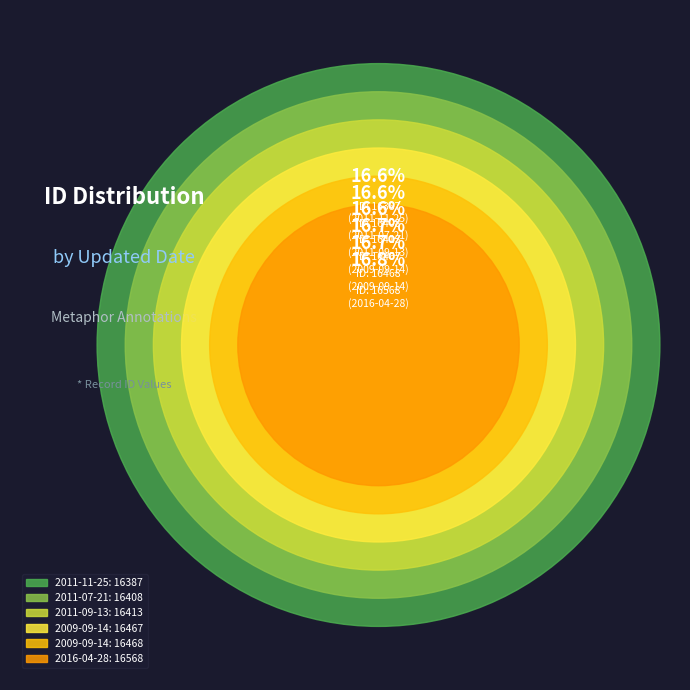

Rank the categories by value from lowest to highest.

2011-11-25, 2011-07-21, 2011-09-13, 2009-09-14, 2009-09-14, 2016-04-28